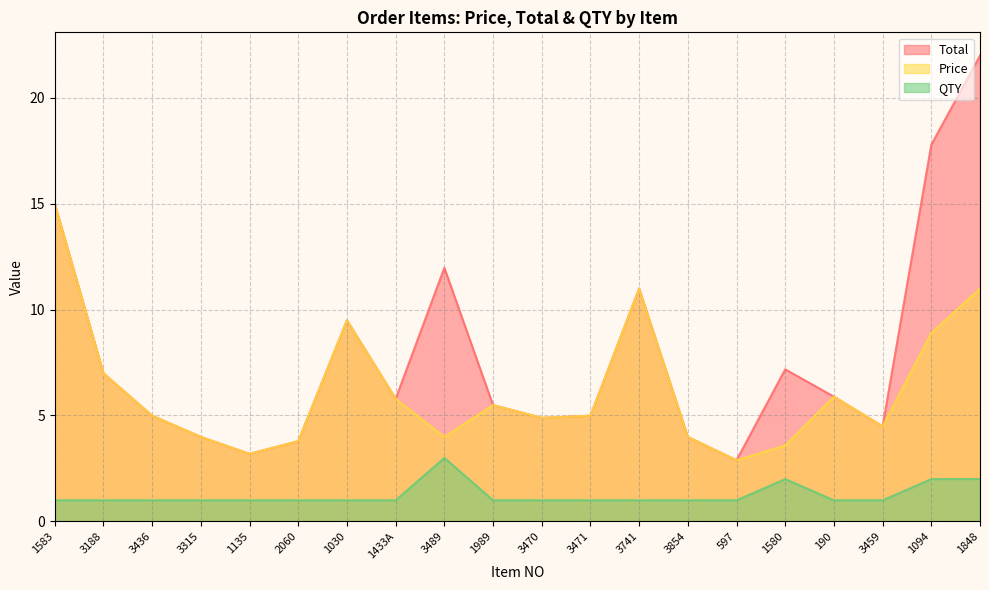

What is the lowest value of the QTY series?

1.0